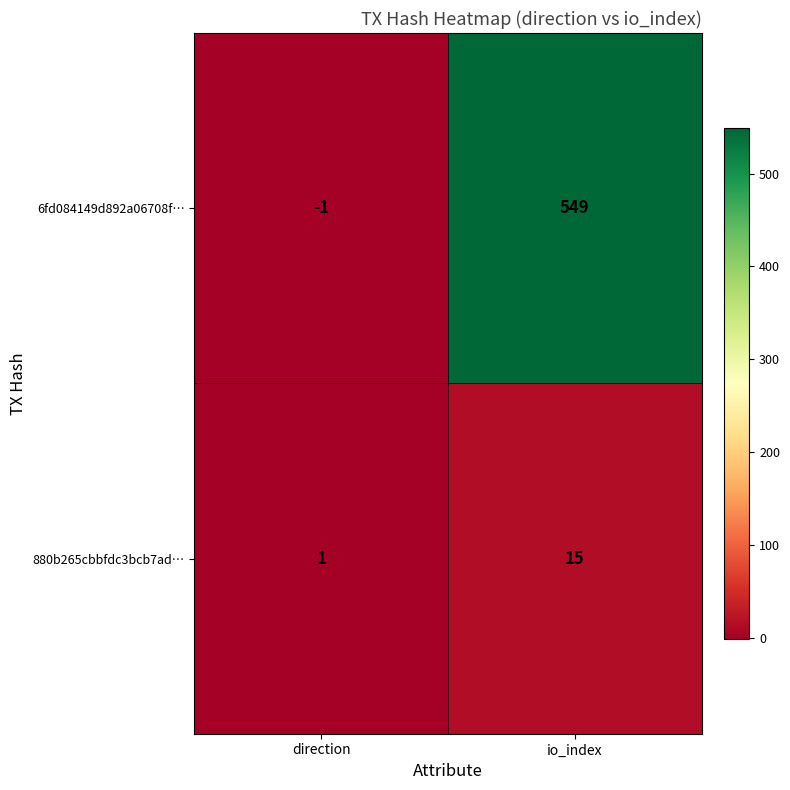

At direction, list the series in order from largest to smallest.

880b265cbbfdc3bcb7ad…, 6fd084149d892a06708f…